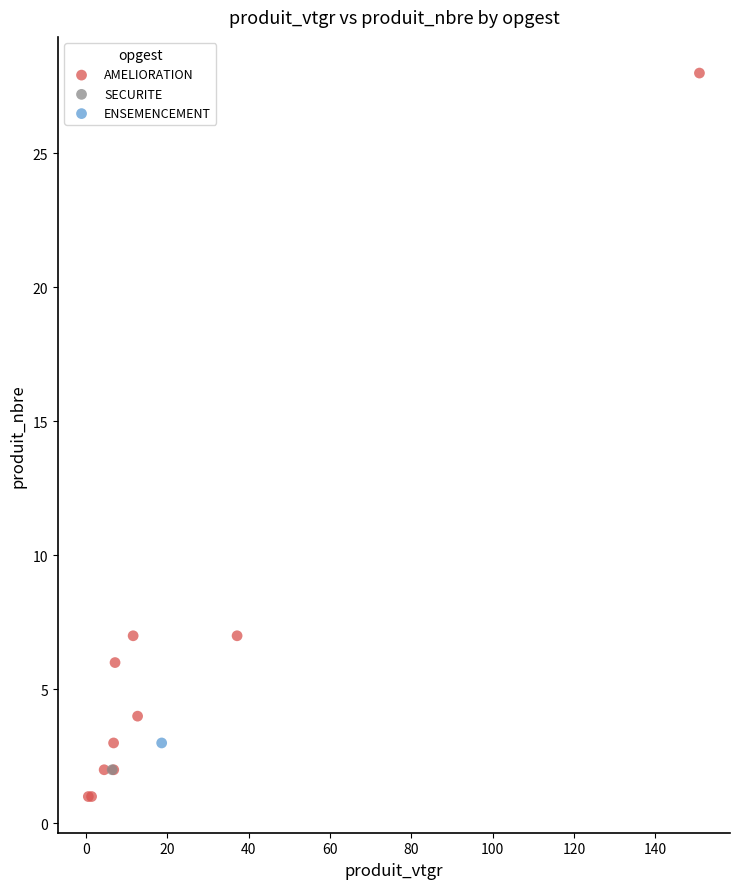

What are all the series names shown in the legend?

AMELIORATION, SECURITE, ENSEMENCEMENT